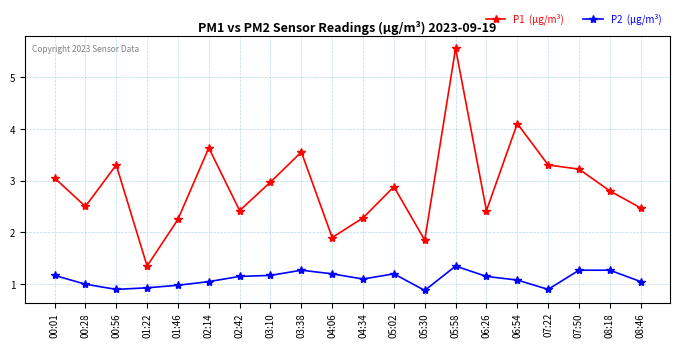

What is the total value across all series at 08:46?

3.5